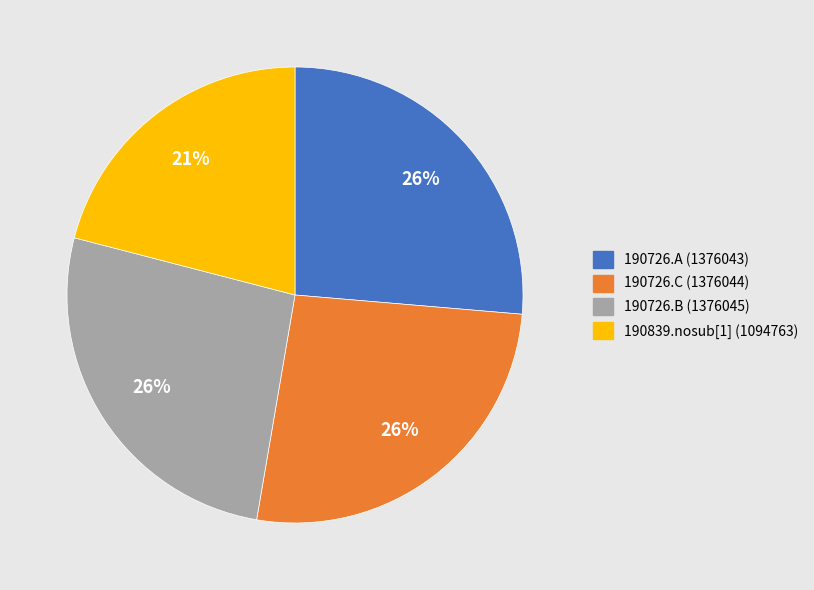

Which category has the smallest portion of the pie?

190839.nosub[1] (1094763)